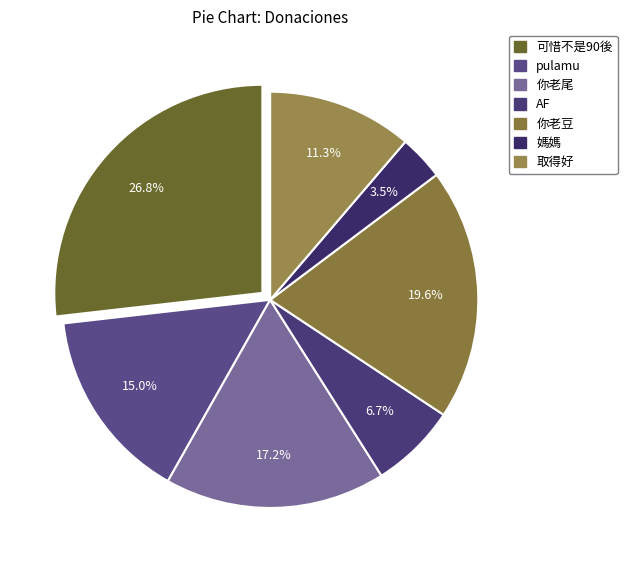

To the nearest percent, what is the difference between the largest and smallest slice percentages?

23%